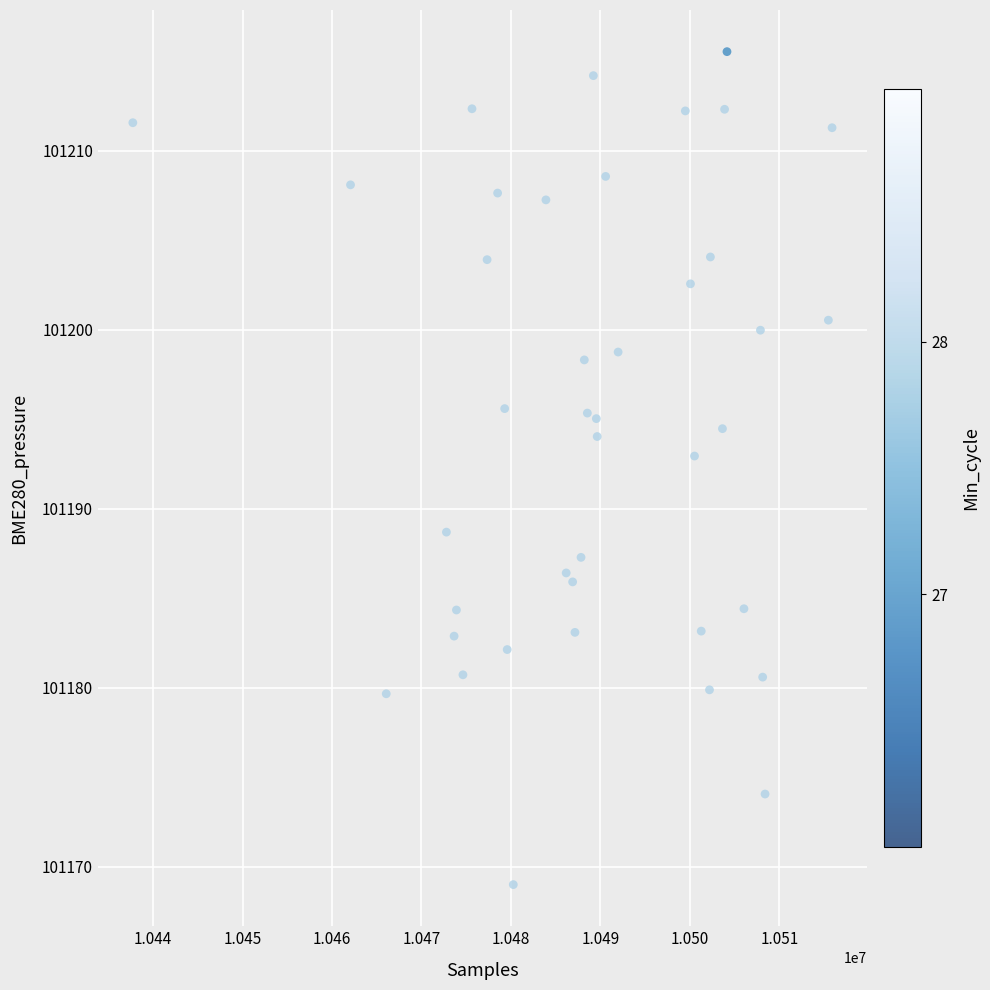

What Y value in the scatter plot is closest to 101192?

101192.9